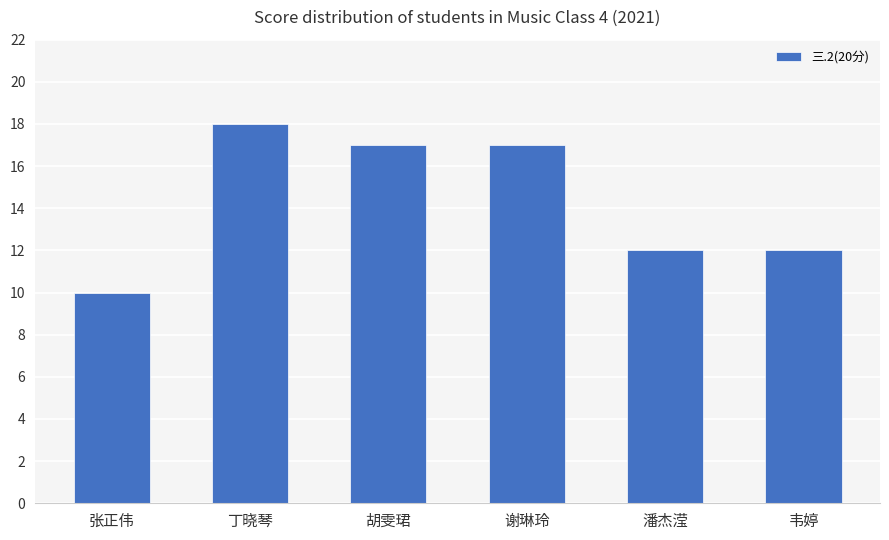

The chart shows a value of 3 at 潘杰滢. True or false?

False